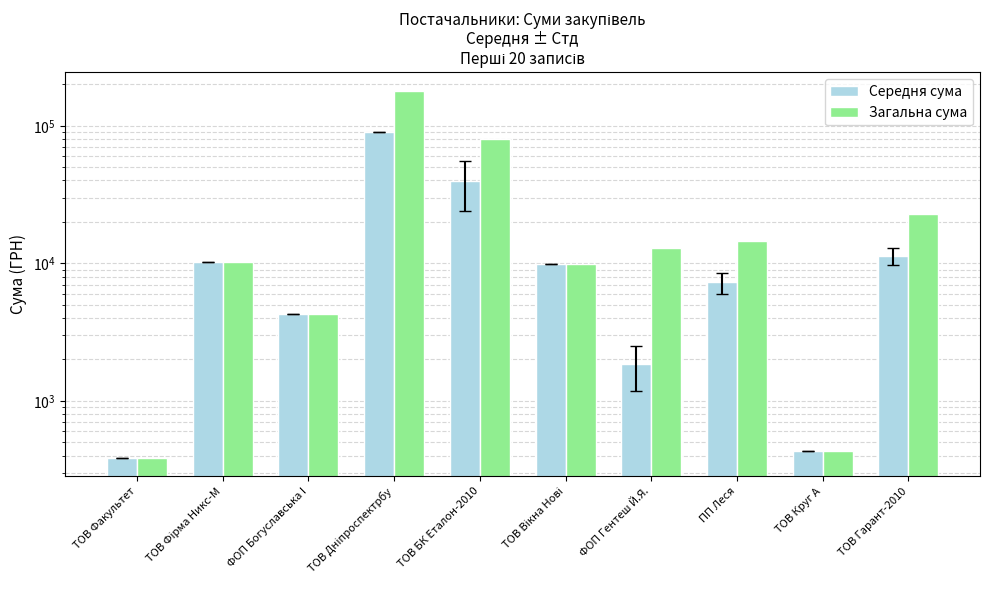

Which has a higher value, ТОВ Гарант-2010 or ФОП Гентеш Й.Я.?

ТОВ Гарант-2010